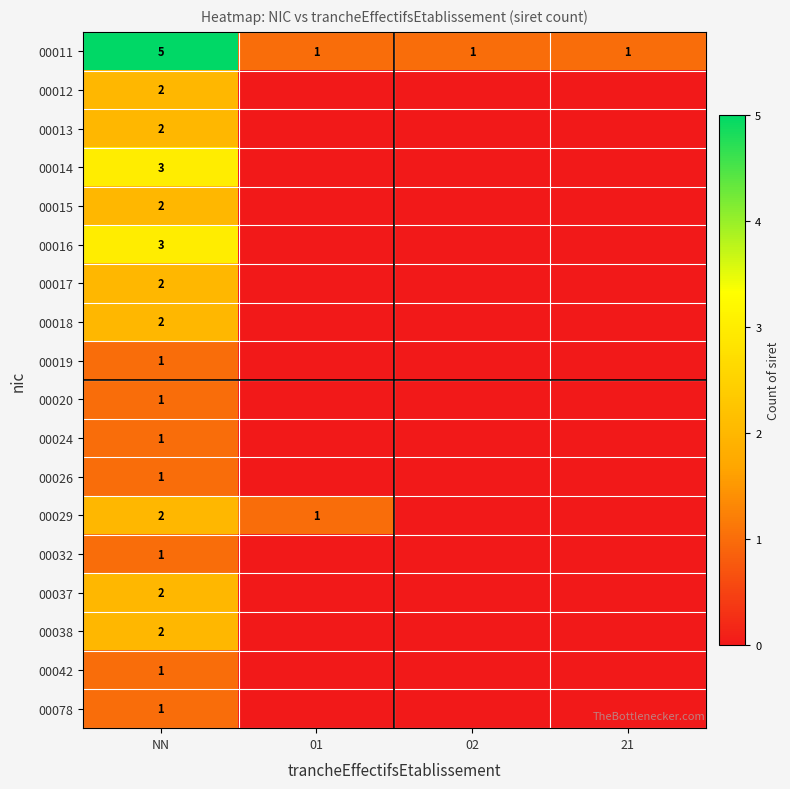

How many data points in 00011 are above 1?

1